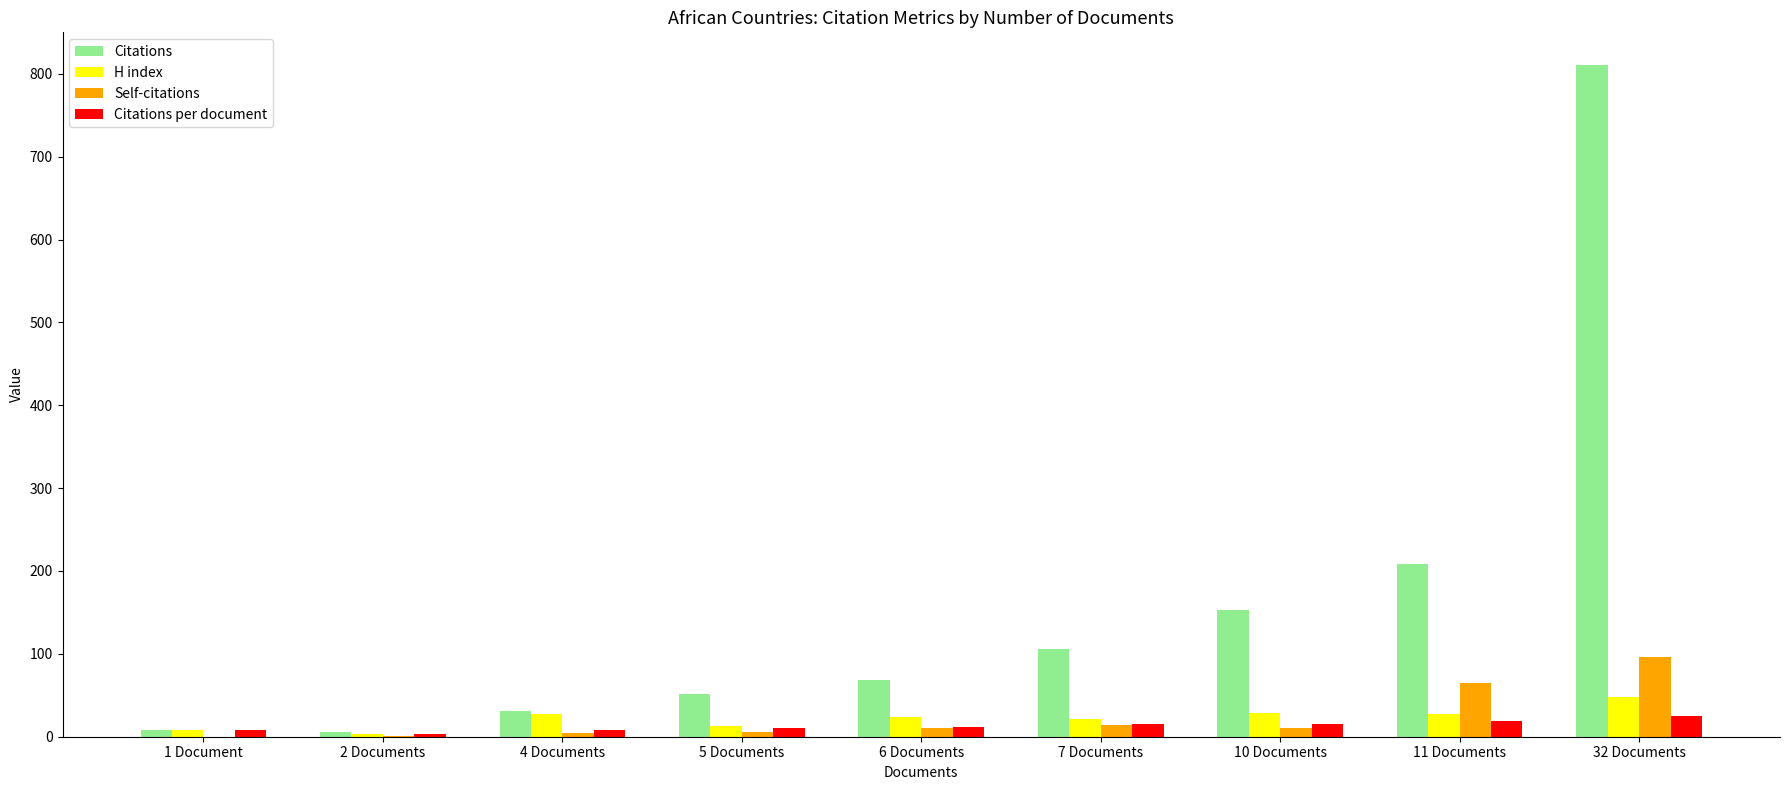

Is it true that Citations equals 107.7 at 6 Documents?

False